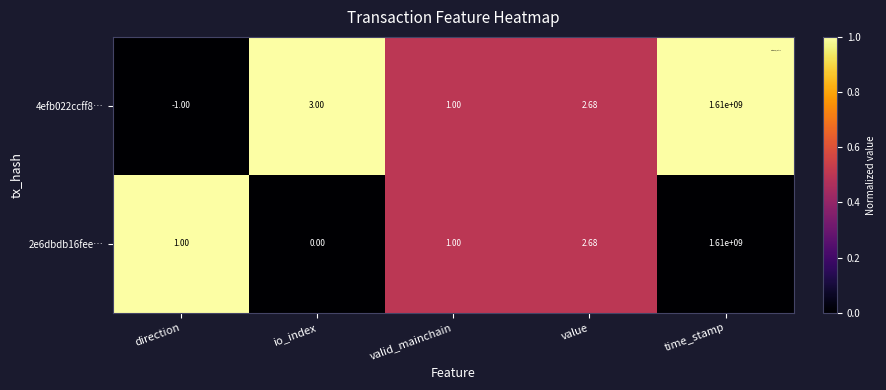

At which category is the sum across all series the highest?

time_stamp